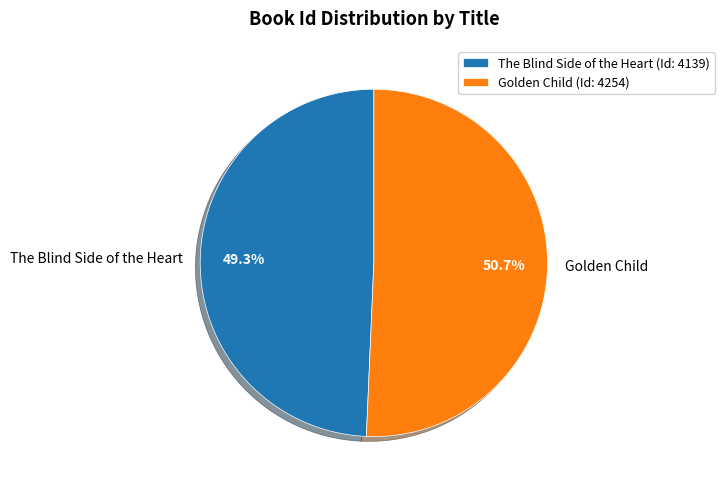

Count the number of slices in the pie.

2